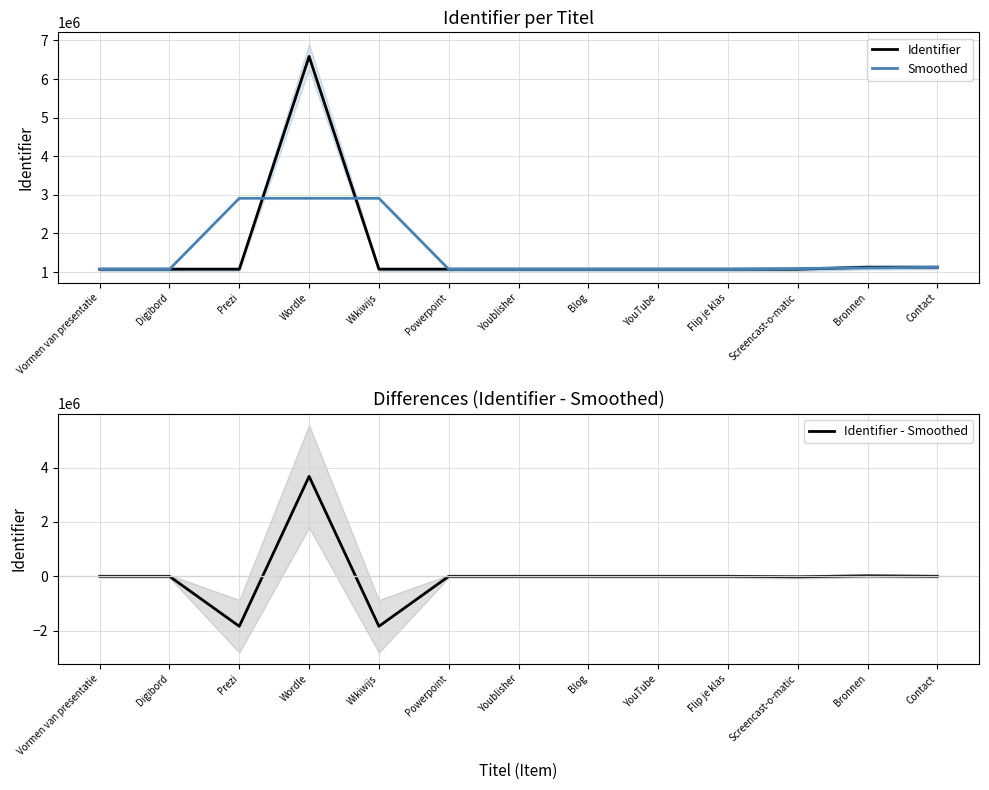

True or false: Smoothed has more than 1 interior local peaks.

True